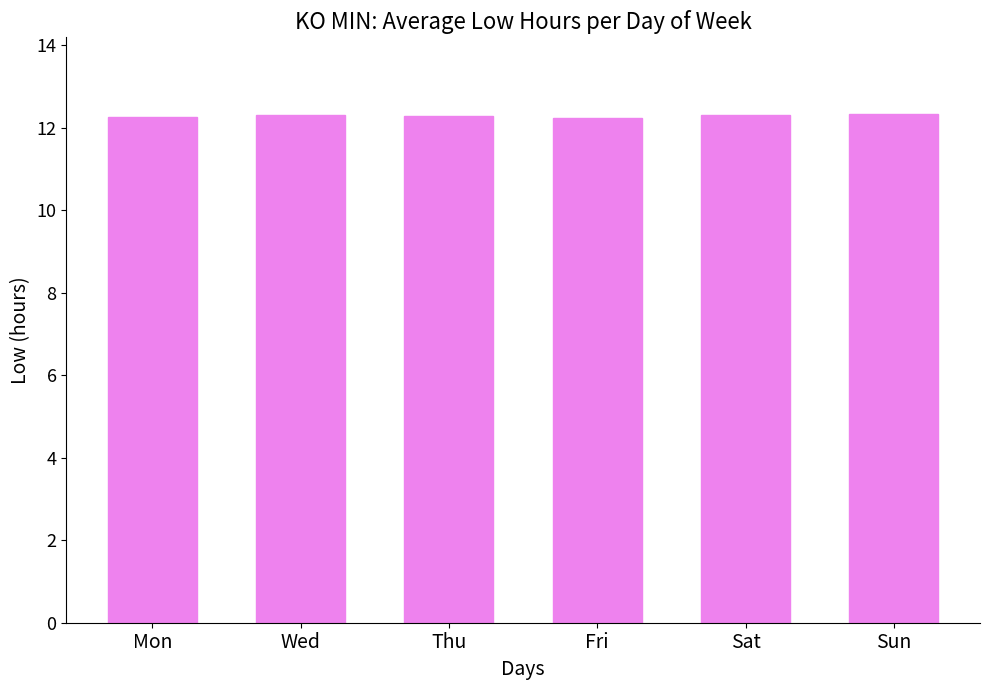

Approximately how many times larger is the value at Wed compared to Mon?

1.0